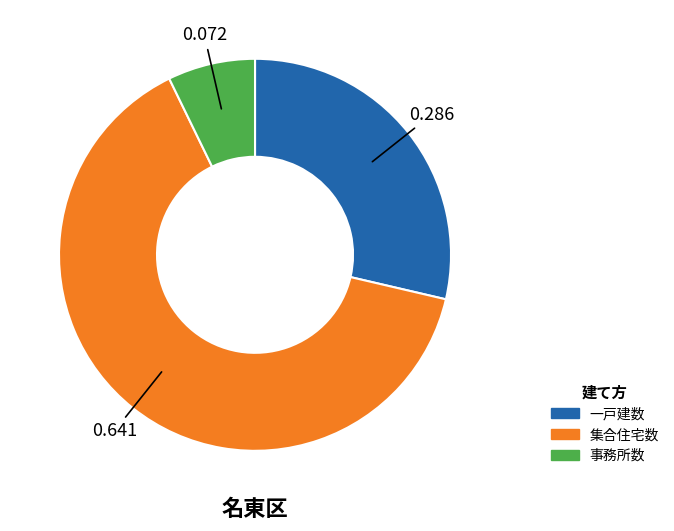

Does any single category account for the majority?

Yes